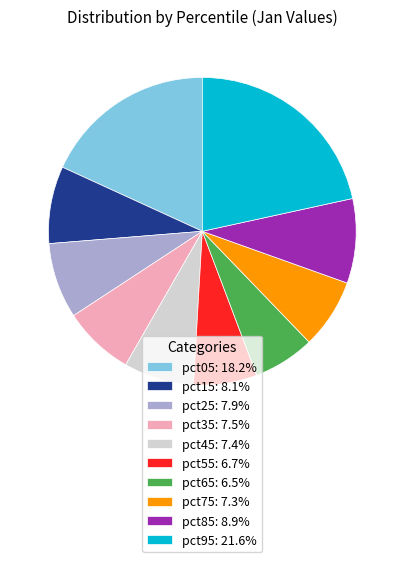

Is there any slice that represents more than half of the pie?

No